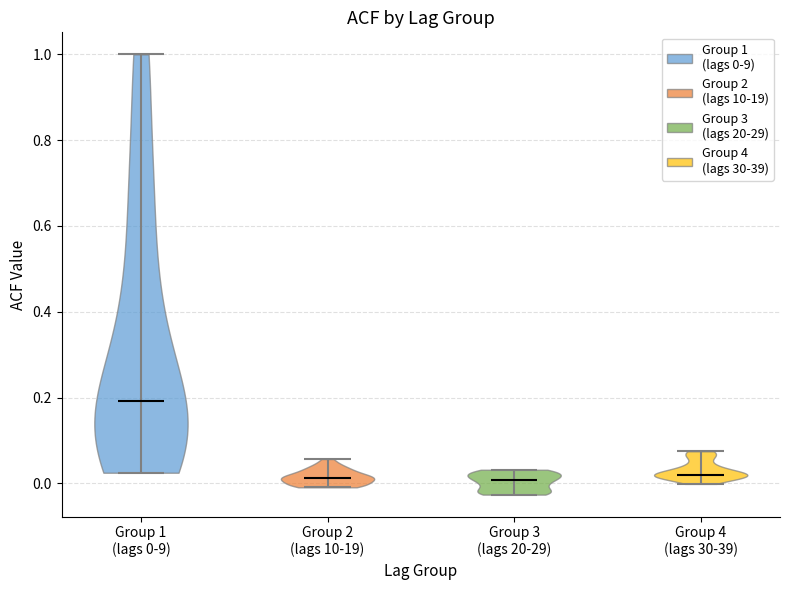

Which violin has the highest median line?

Group 1 (lags 0-9)